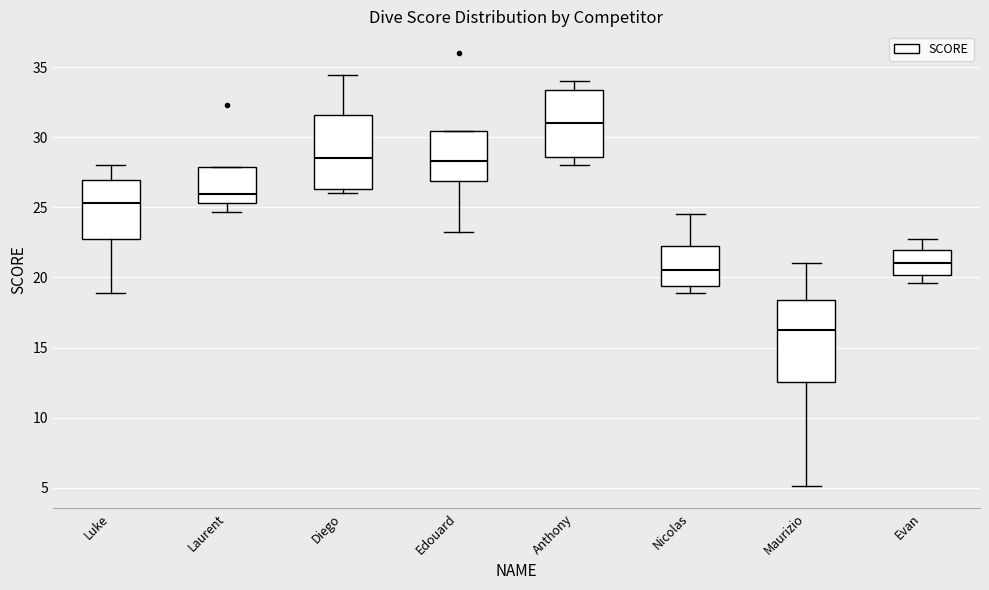

Where does the upper whisker of the box for Diego end on the y-axis? The values are not printed on the chart, so give them approximately, as read against the axis.

34.5